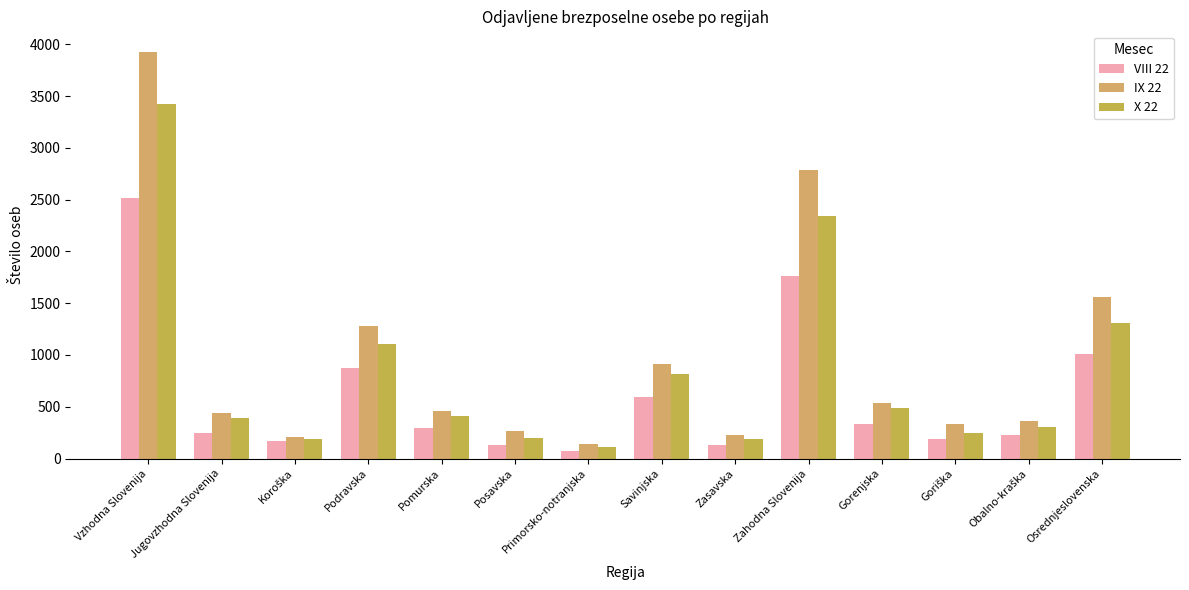

What is the label of the 5th bar from the left?

Pomurska